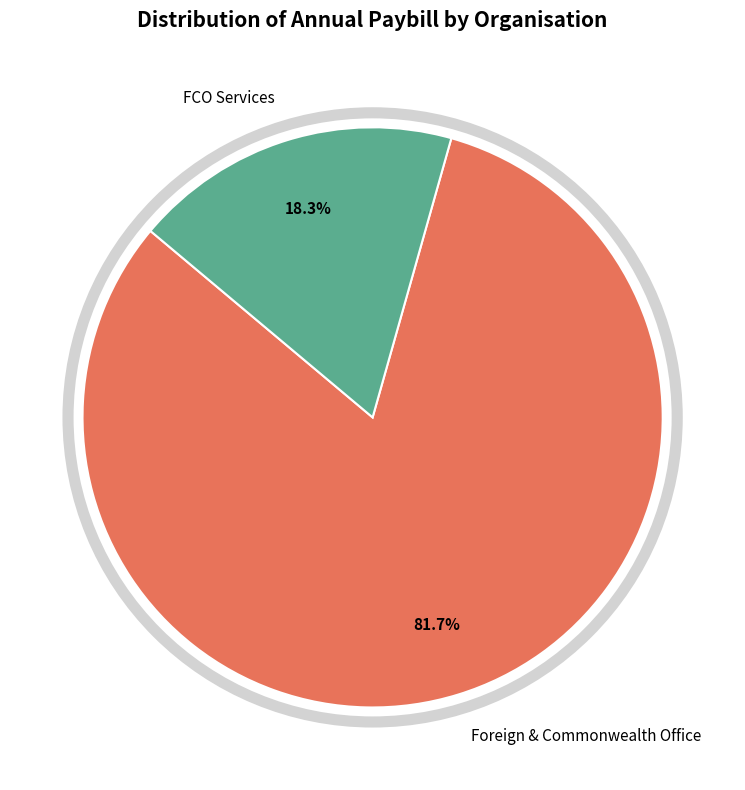

How many slices are in this pie chart?

2